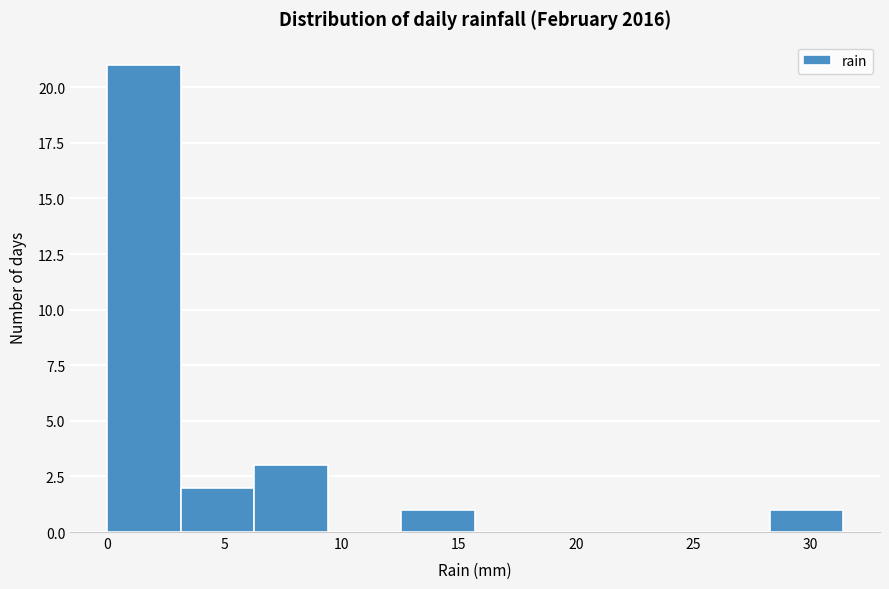

Which range on the x-axis has the tallest bar?

0.0 to 3.0